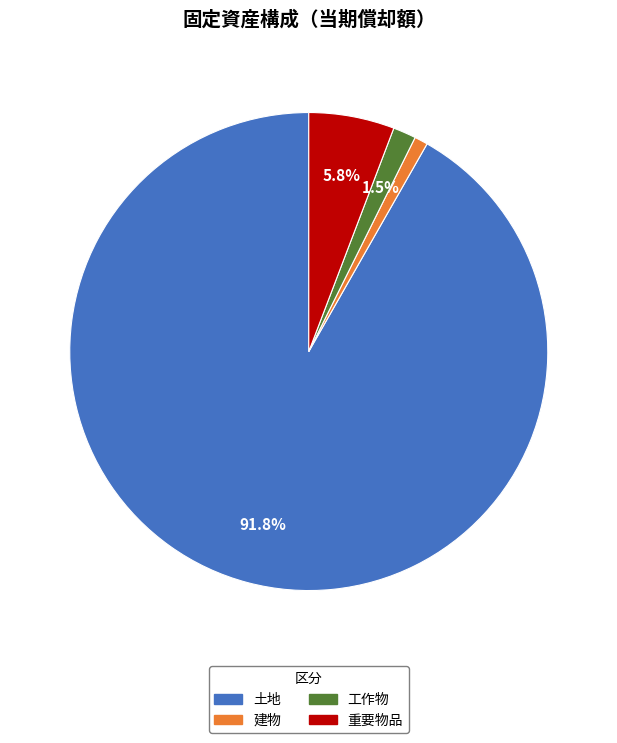

Is there any slice that represents more than half of the pie?

Yes